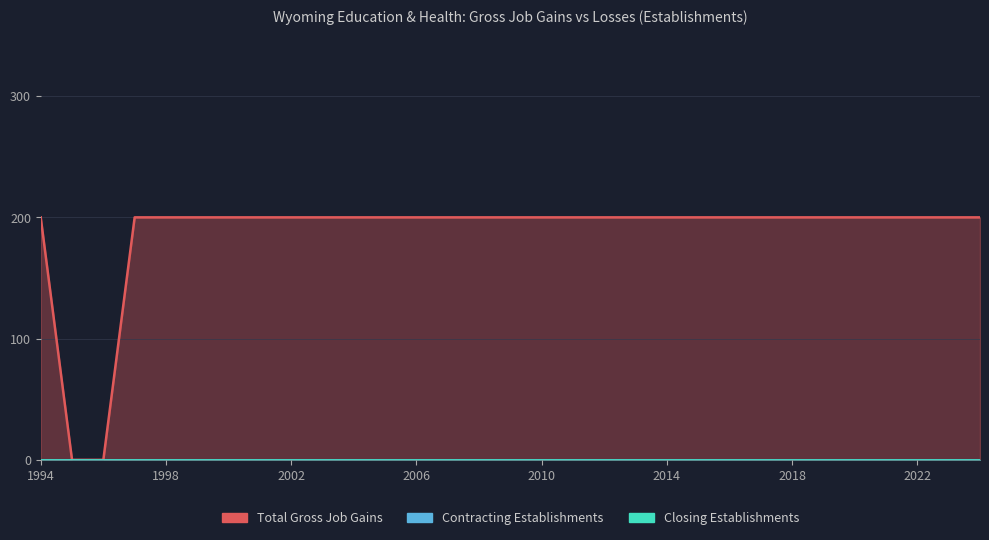

What are all the series names shown in the legend?

Total Gross Job Gains, Contracting Establishments, Closing Establishments